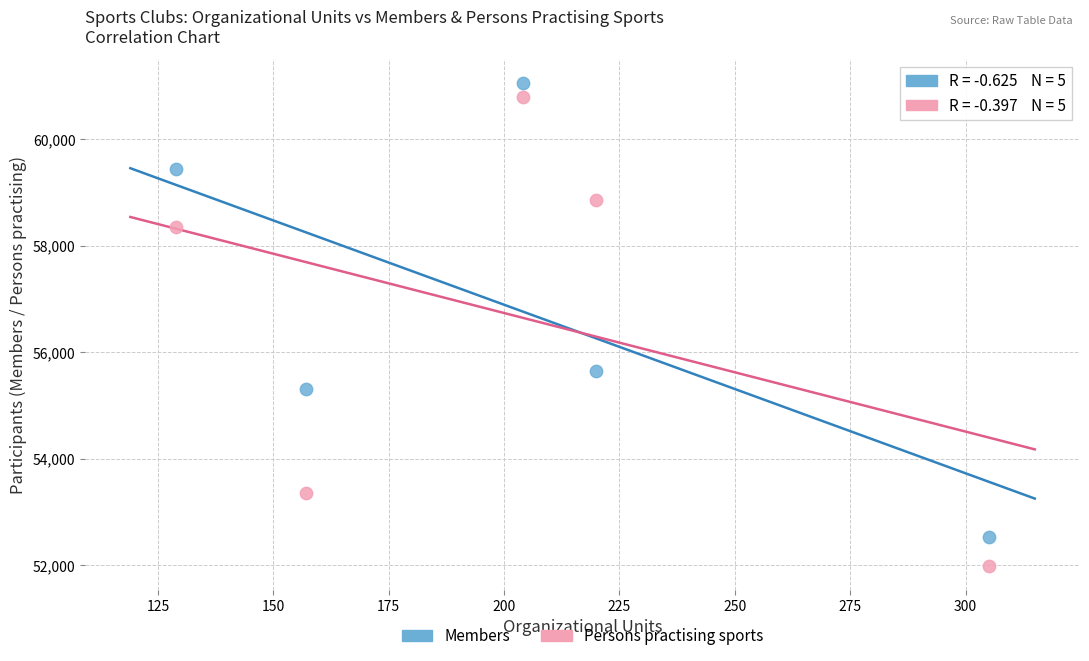

Which series has the widest spread of Y values?

Persons practising sports